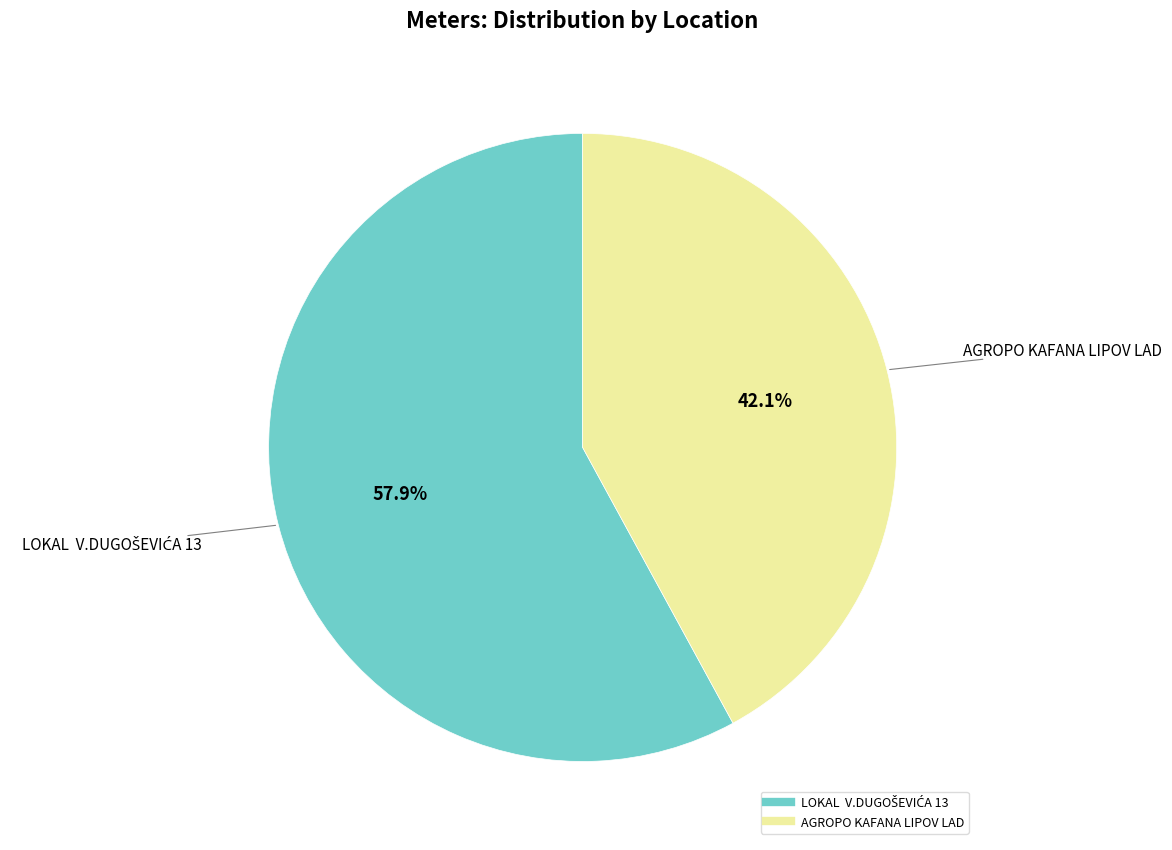

Is there any slice that represents more than half of the pie?

Yes